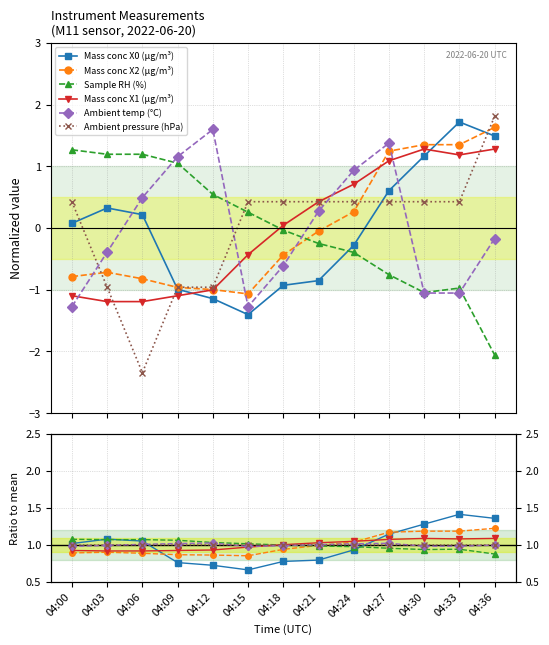

Where is Sample RH (%) nearest to the value 0?

04:36